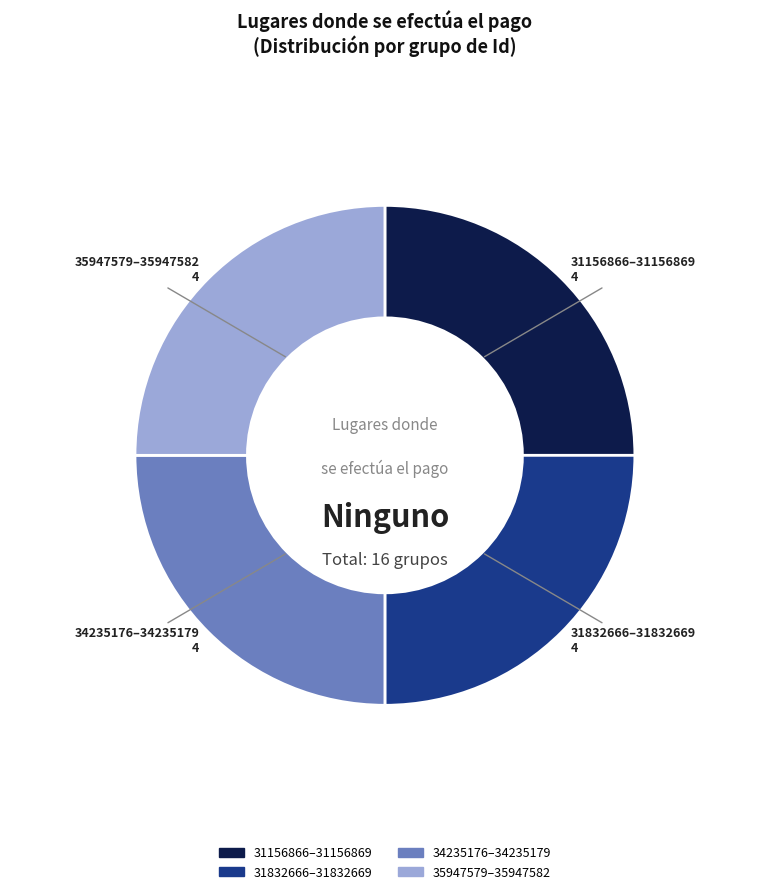

Does any single category account for the majority?

No